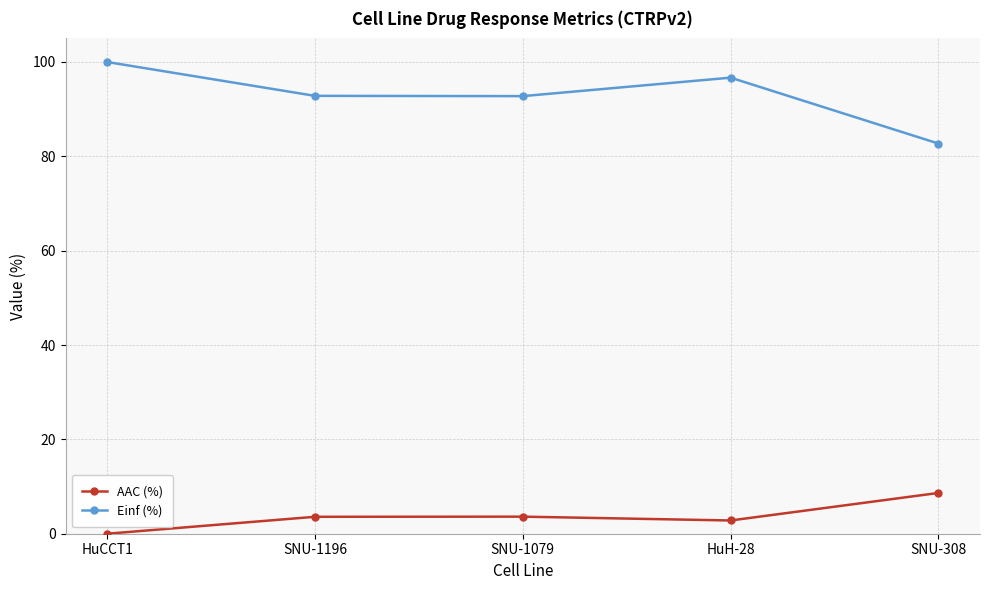

Is it true that Einf (%) equals 140.0 at HuCCT1?

False